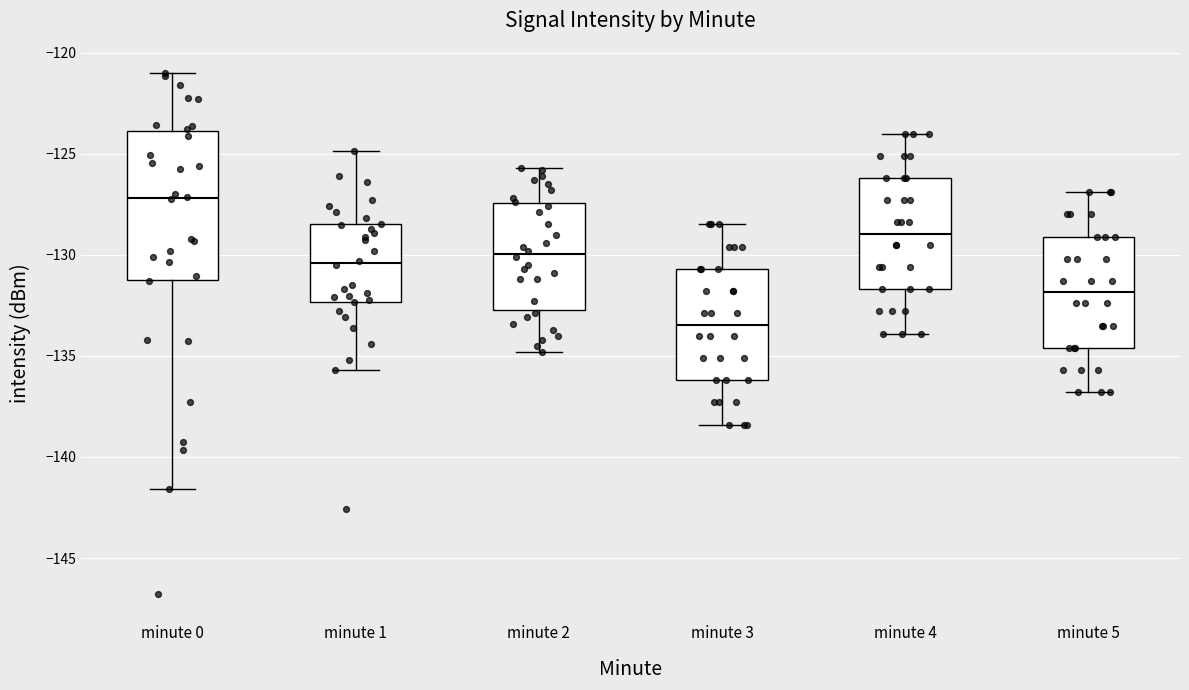

Where does the lower whisker of the box for minute 3 end on the y-axis? The values are not printed on the chart, so give them approximately, as read against the axis.

-138.5